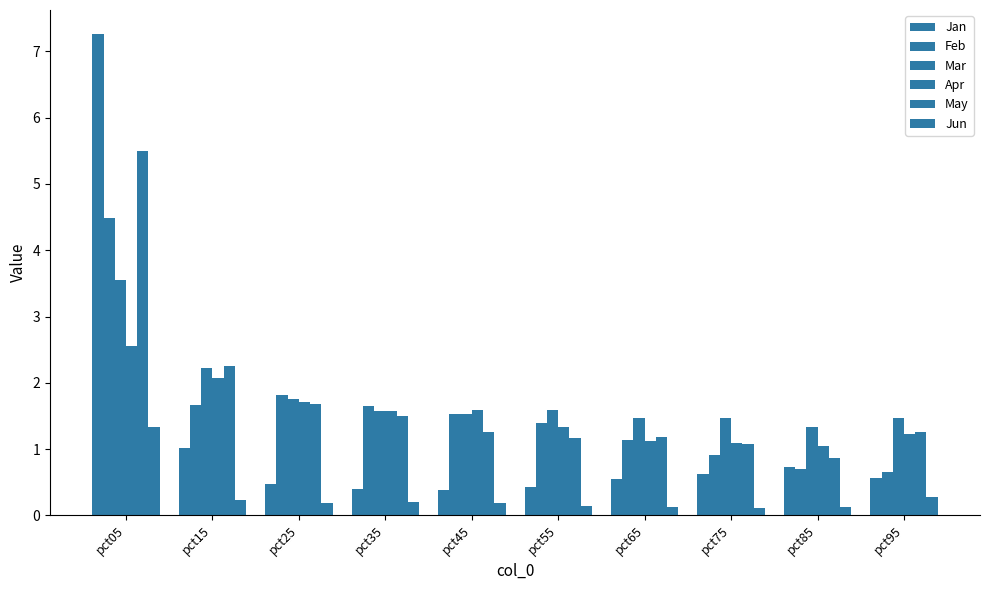

How many data points does each series have?

10